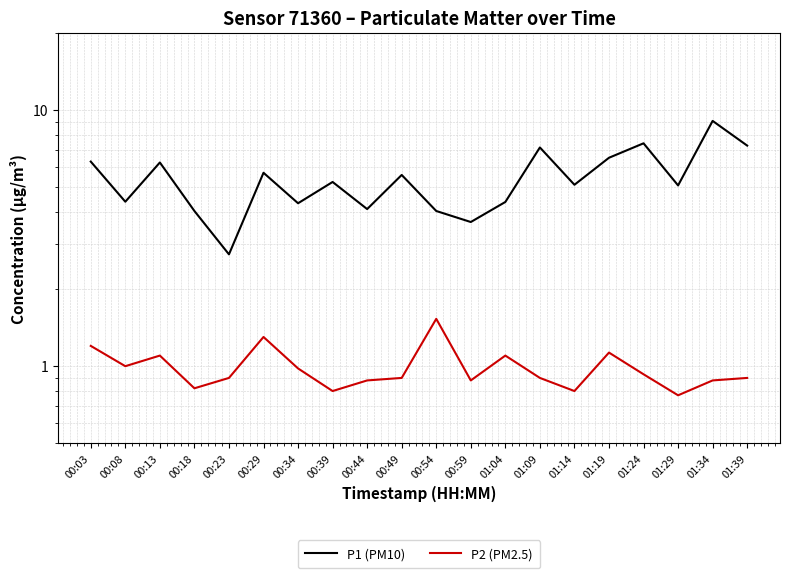

At which category does the chart reach its peak across all series?

01:34